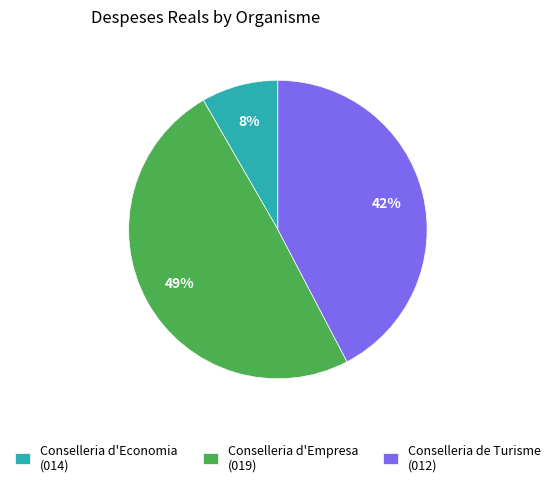

To the nearest percent, what percentage of the pie is Conselleria d'Economia (014)?

8%